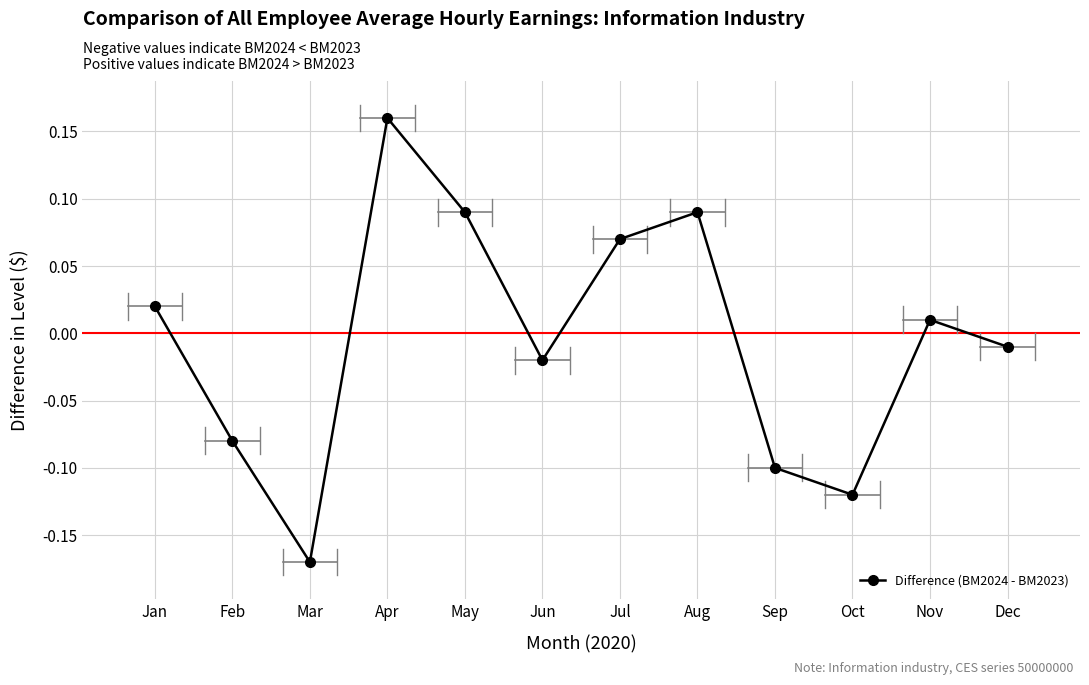

Where does the data first go above 0?

Jan